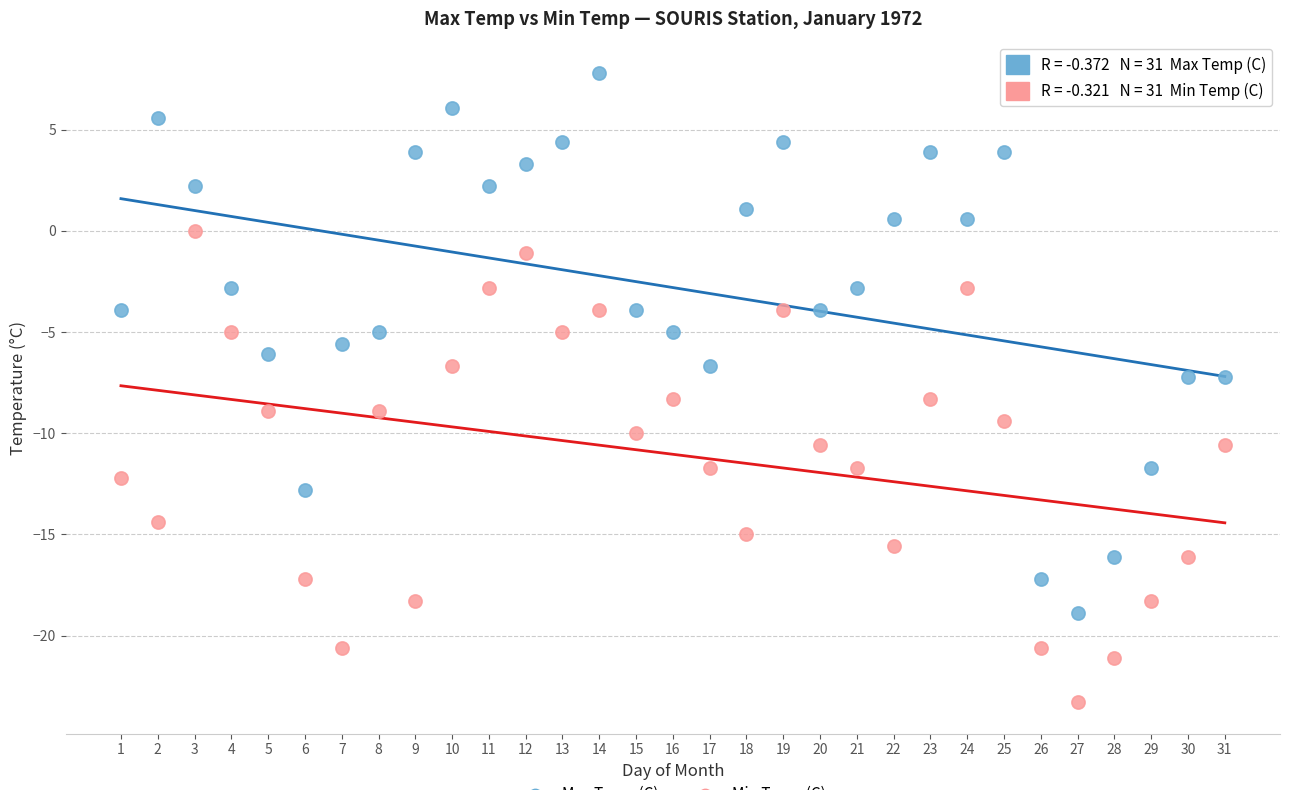

Across all data points, what is the range of X values (max minus min)?

30.0